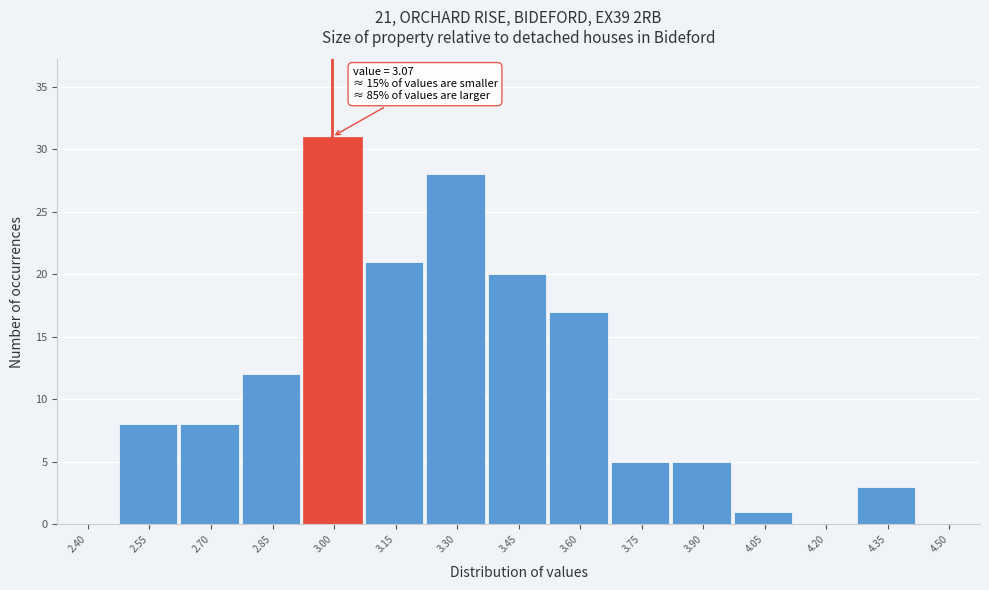

Reading left to right, extract all data points from this chart.

2.40=0	2.55=8	2.70=8	2.85=12	3.00=31	3.15=21	3.30=28	3.45=20	3.60=17	3.75=5	3.90=5	4.05=1	4.20=0	4.35=3	4.50=0